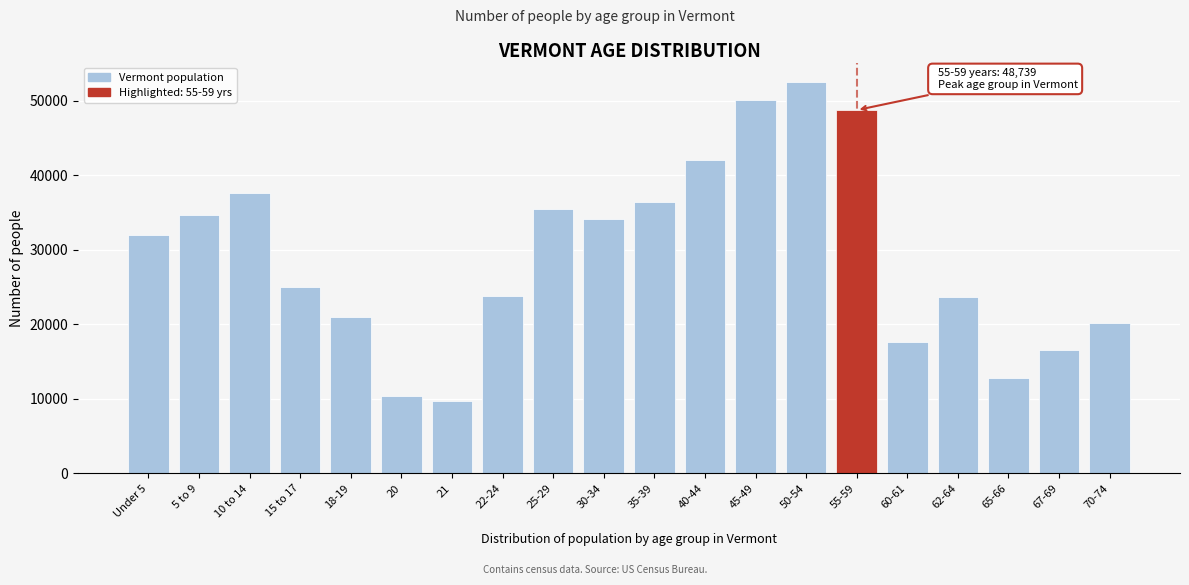

Which category has the highest value across all series?

50-54